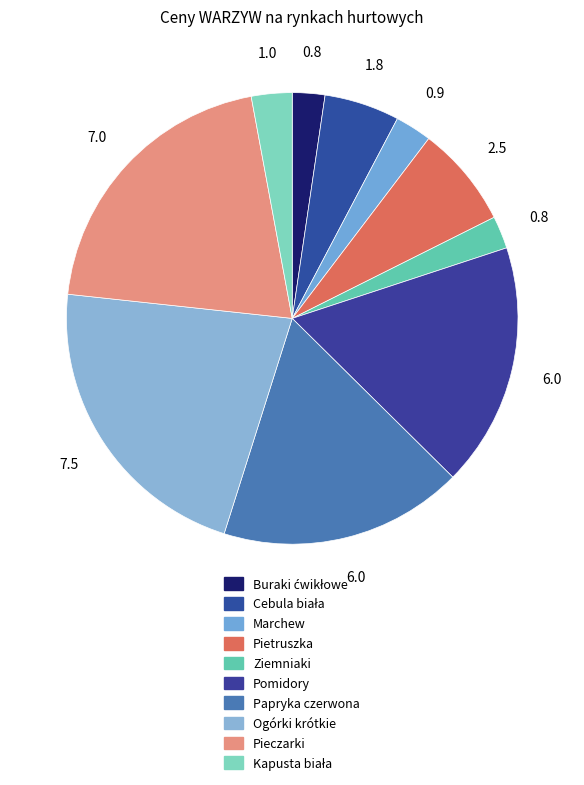

How many slices are in this pie chart?

10